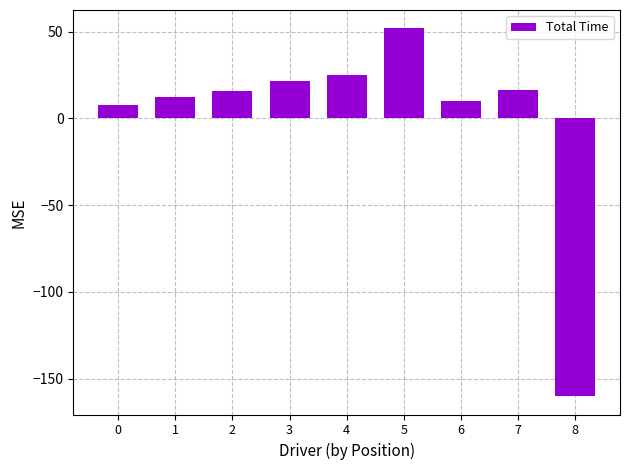

What value does the data have at 2?

15.7